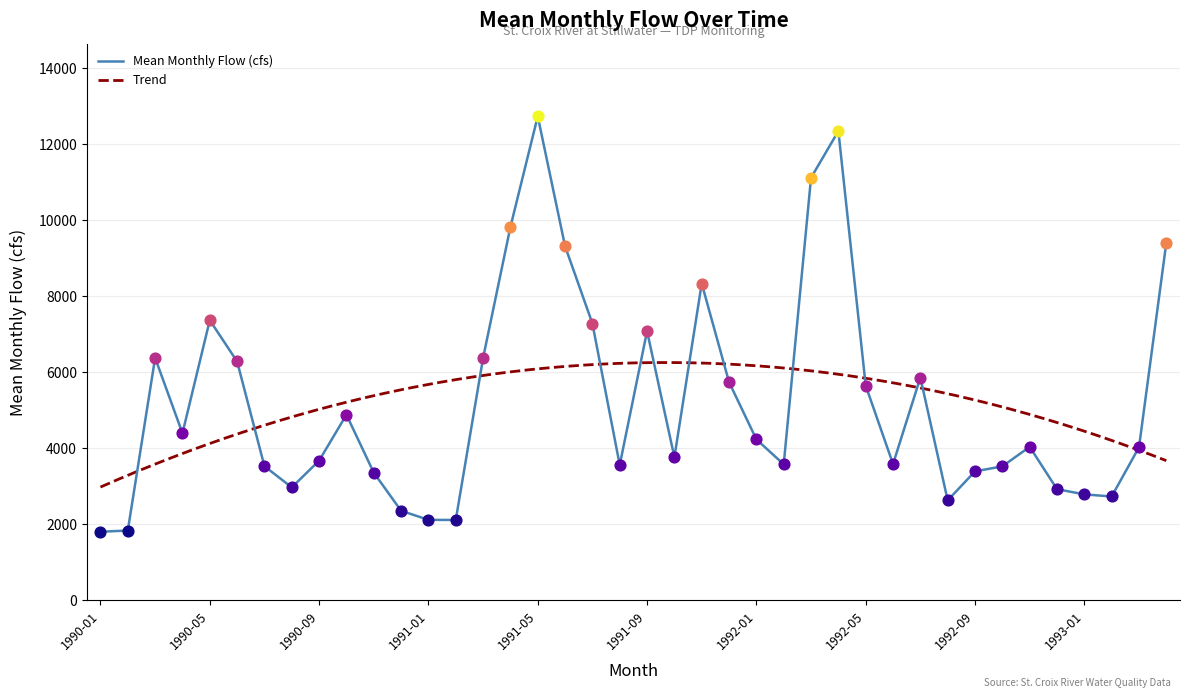

Which has a higher value, 1990-03 or 1991-08?

1990-03